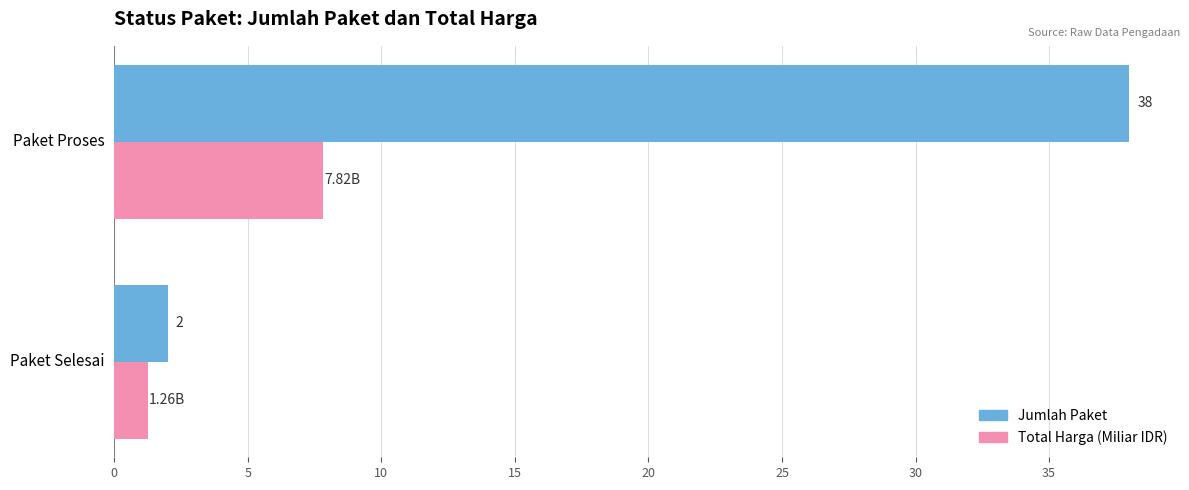

Which series has the largest total across all categories?

Jumlah Paket